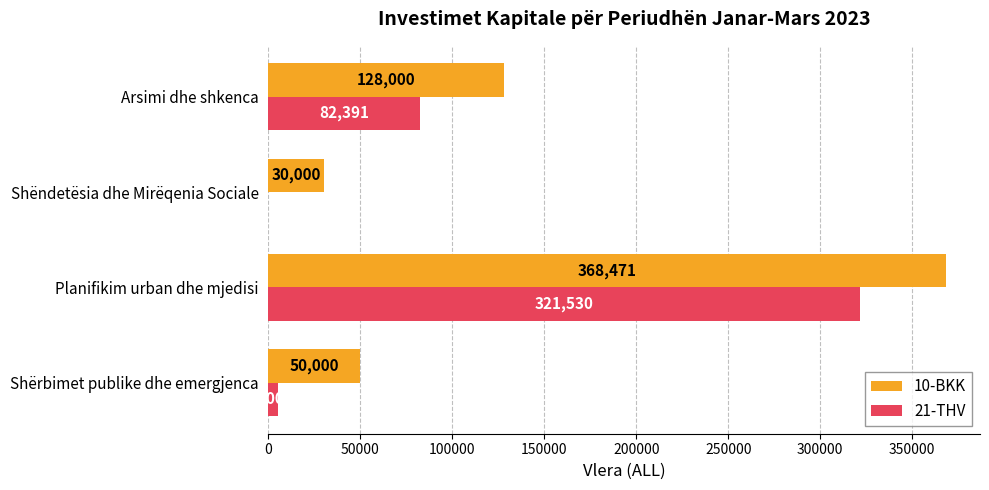

Which series has the largest total across all categories?

10-BKK